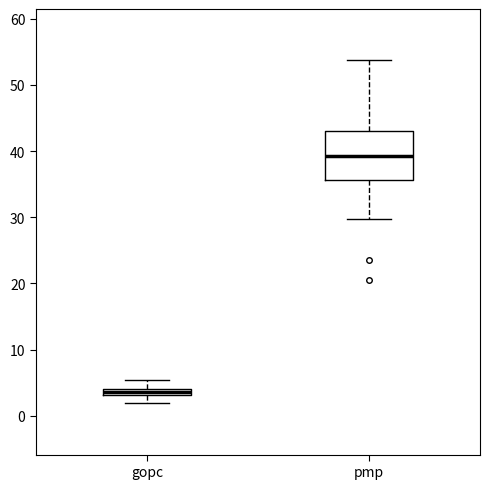

Where does the lower whisker of the box for gopc end on the y-axis? The values are not printed on the chart, so give them approximately, as read against the axis.

2